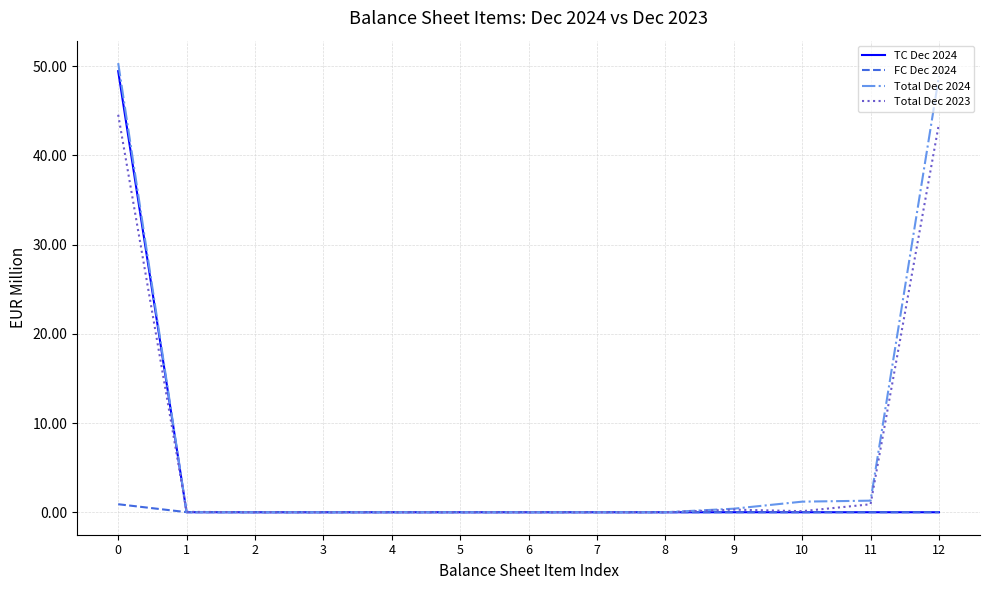

Which series has the widest spread of values?

Total Dec 2024